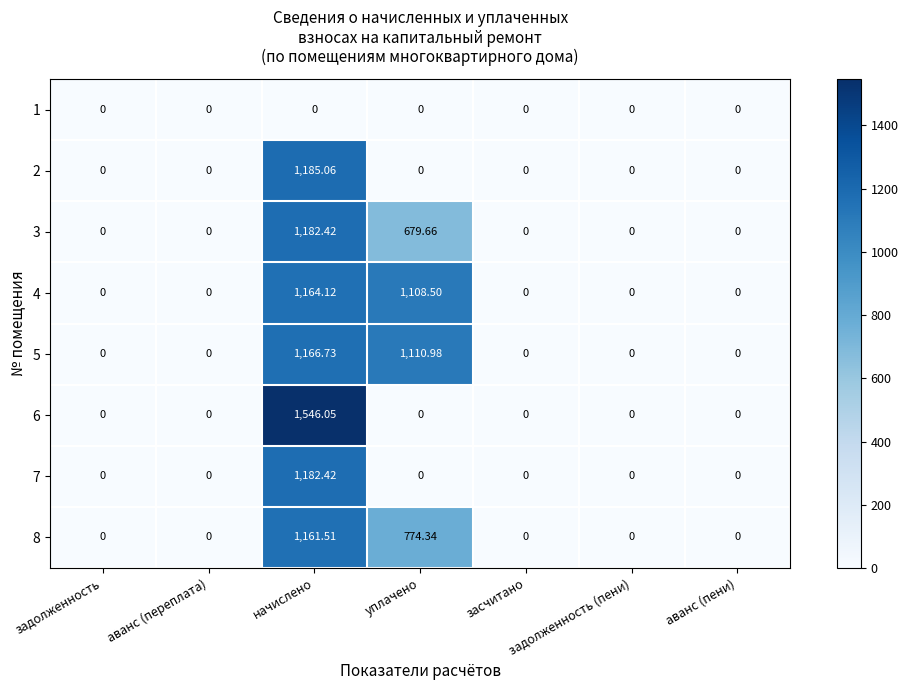

At which category is the sum across all series the highest?

начислено